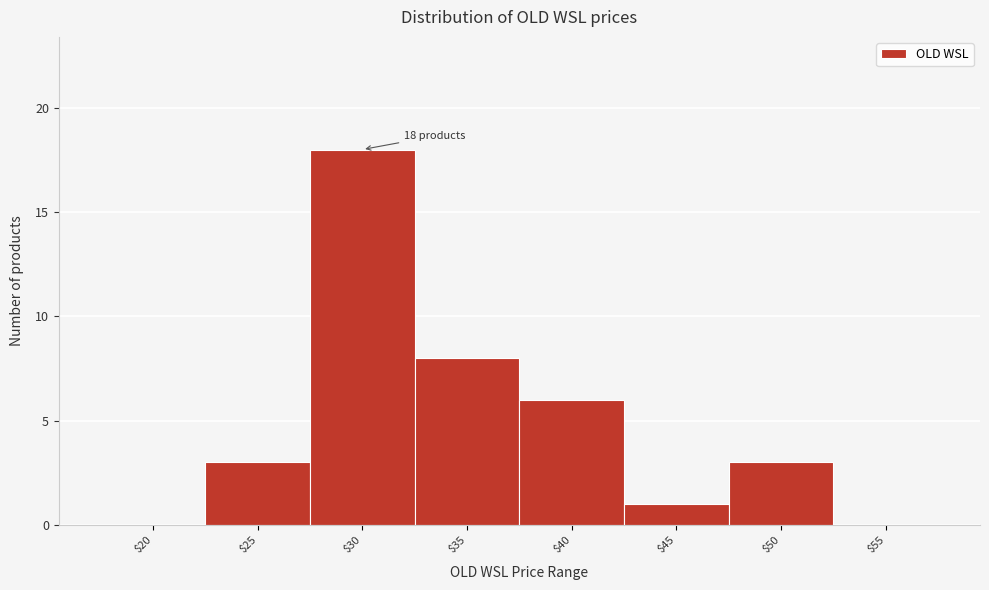

Read the value at $35.

8